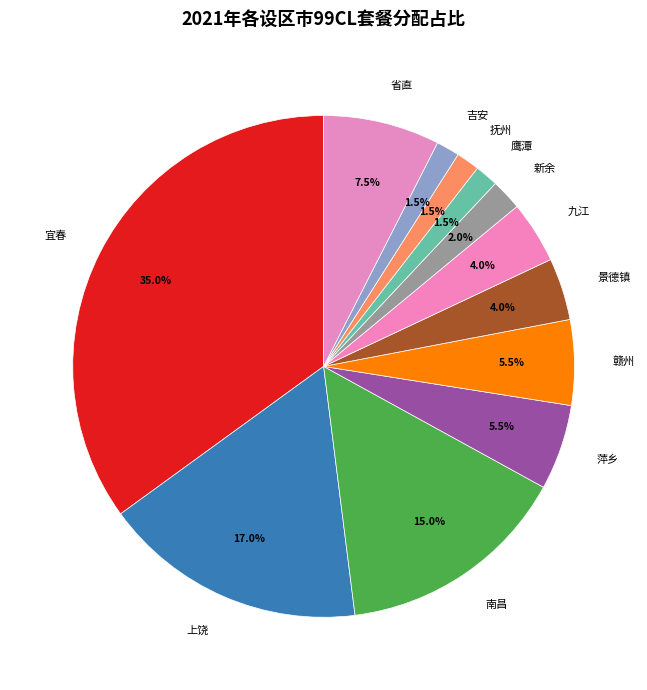

To the nearest percent, what is the average slice percentage?

8%